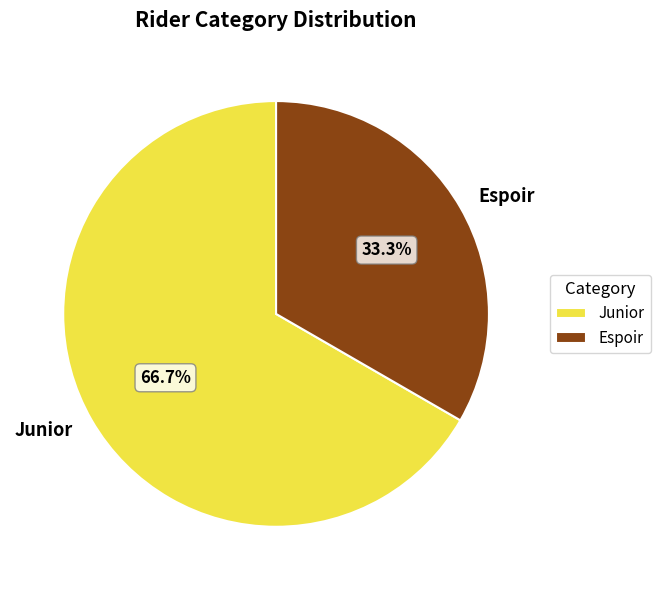

How many segments does this pie chart have?

2